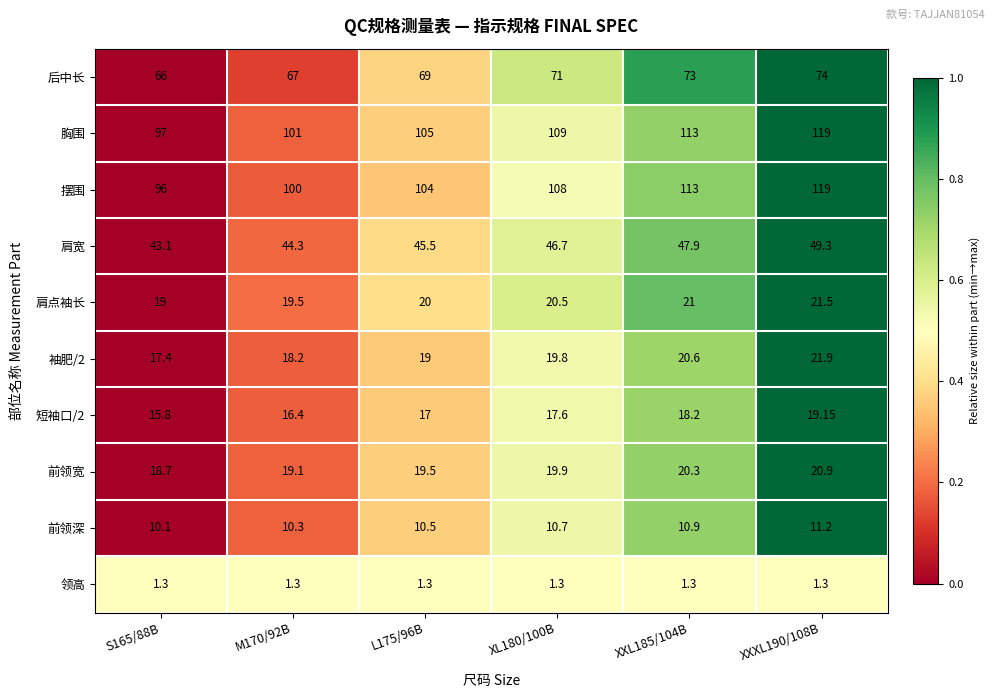

Which series has the widest spread of values?

摆围